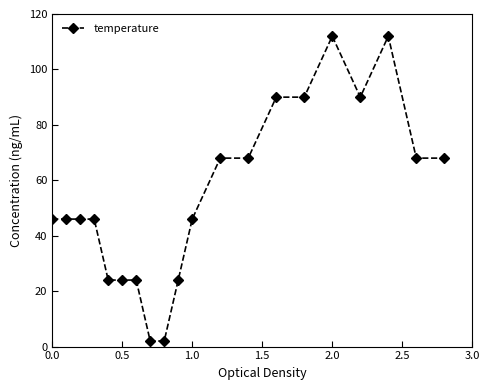

True or false: there are more than 1 points higher than both neighbors.

True